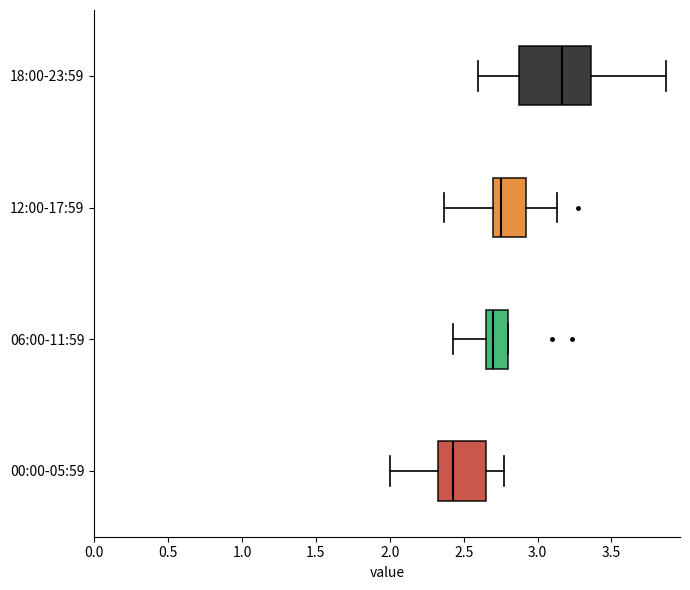

Where is the left edge of the box for 06:00-11:59 on the x-axis? The values are not printed on the chart, so give them approximately, as read against the axis.

2.65